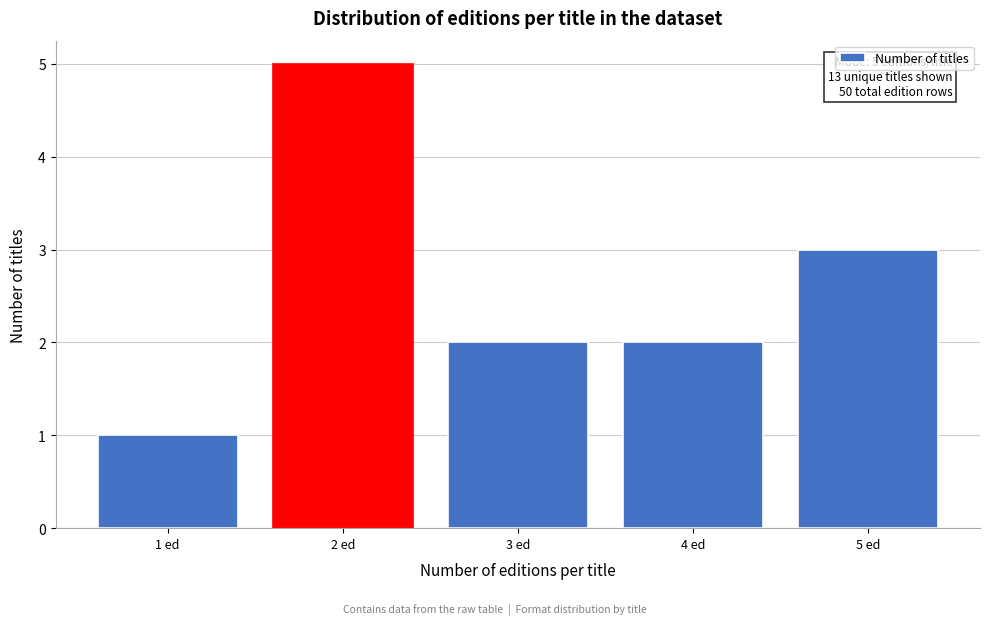

Reading right to left, what are all the values shown in this chart?

5 ed=3	4 ed=2	3 ed=2	2 ed=5	1 ed=1